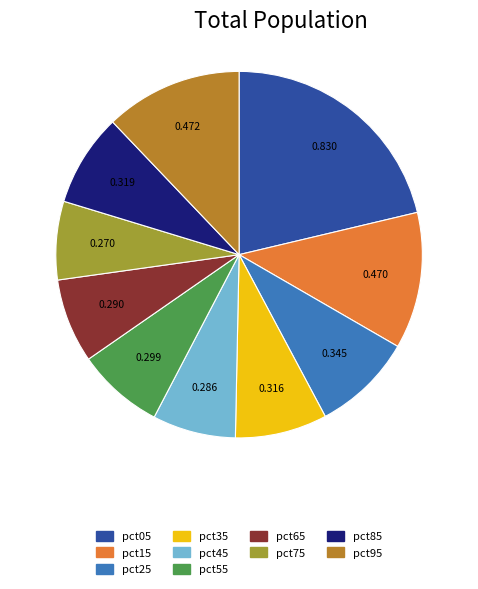

To the nearest percent, what percentage of the pie is pct15?

12%